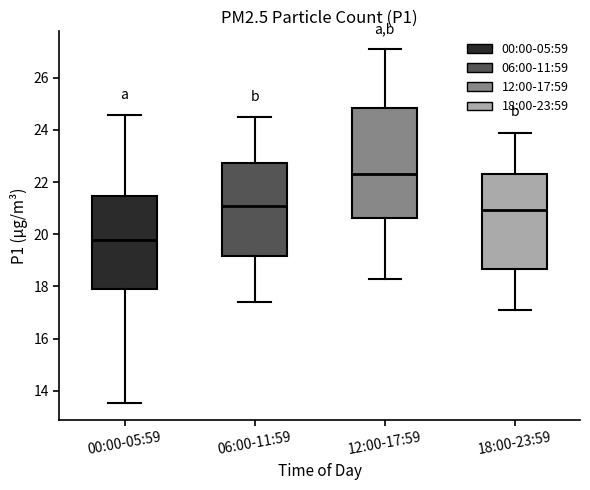

Which box's median line is the highest?

12:00-17:59